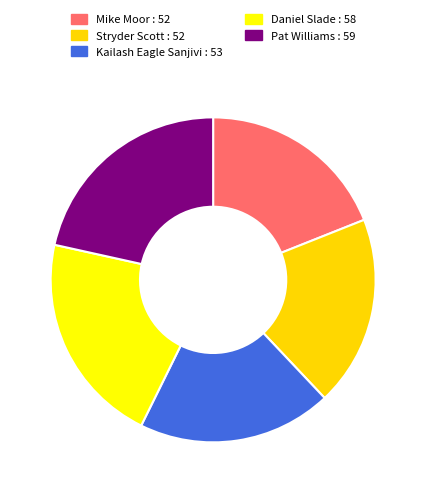

What is the ratio of the value at Mike Moor : 52 to the value at Stryder Scott : 52?

1.0